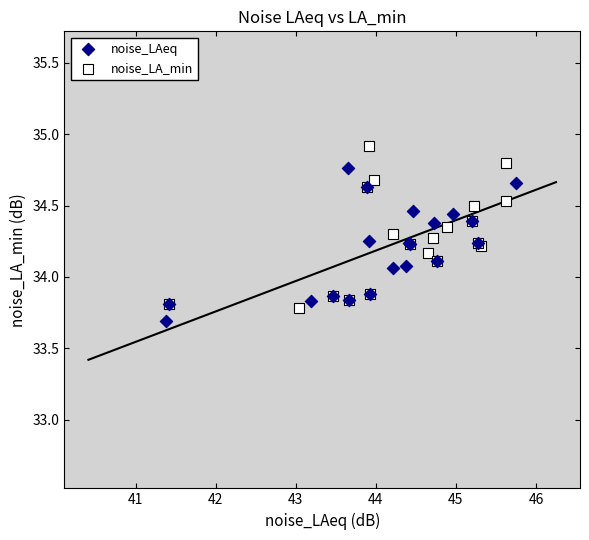

Which series reaches the maximum Y coordinate?

noise_LA_min